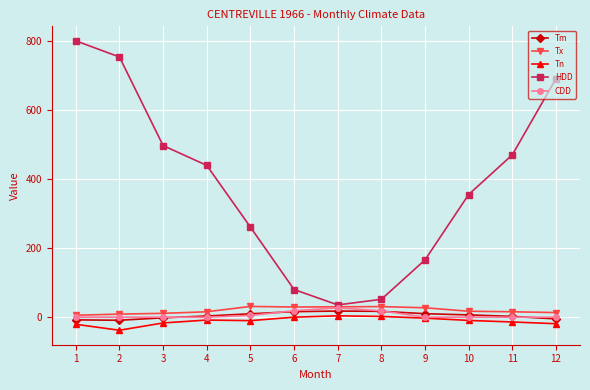

Which series has the widest spread of values?

HDD